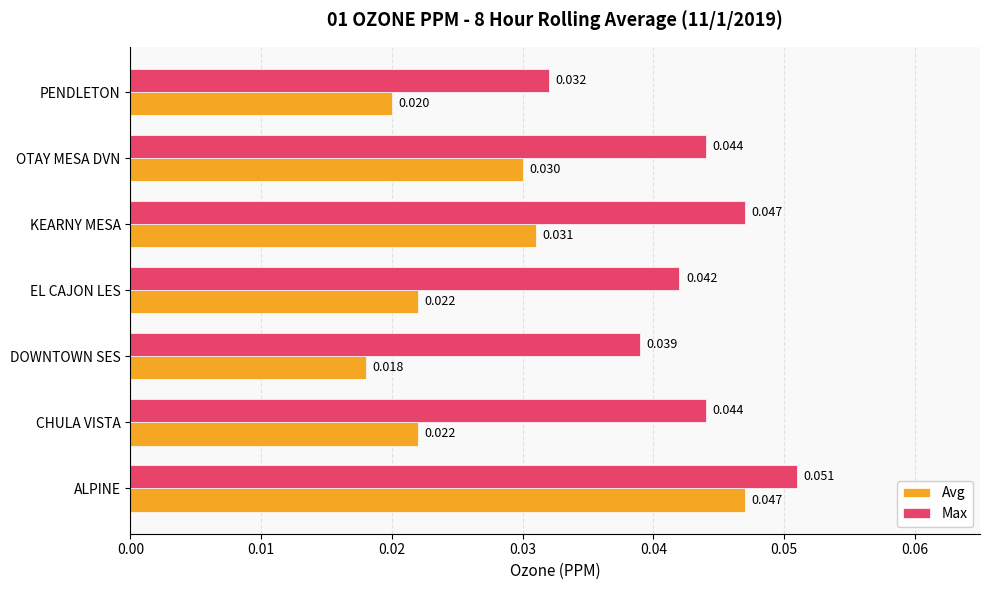

List the series in order of their peak value, highest first.

Max, Avg